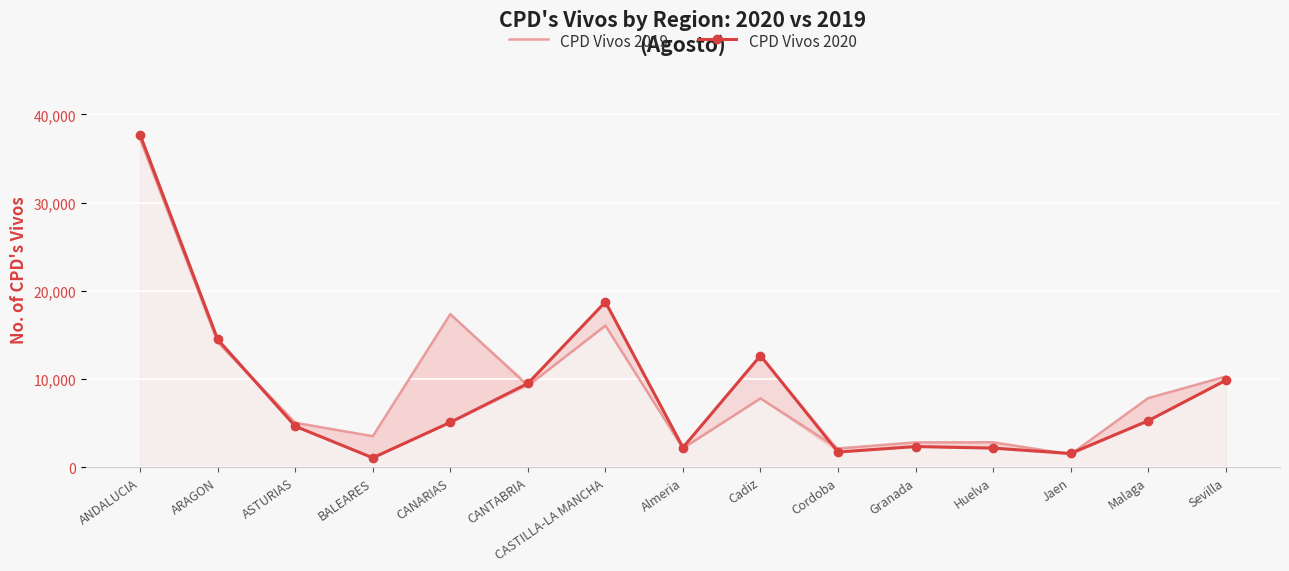

What is the sum of the CPD Vivos 2019 values at Malaga and CASTILLA-LA MANCHA?

23871